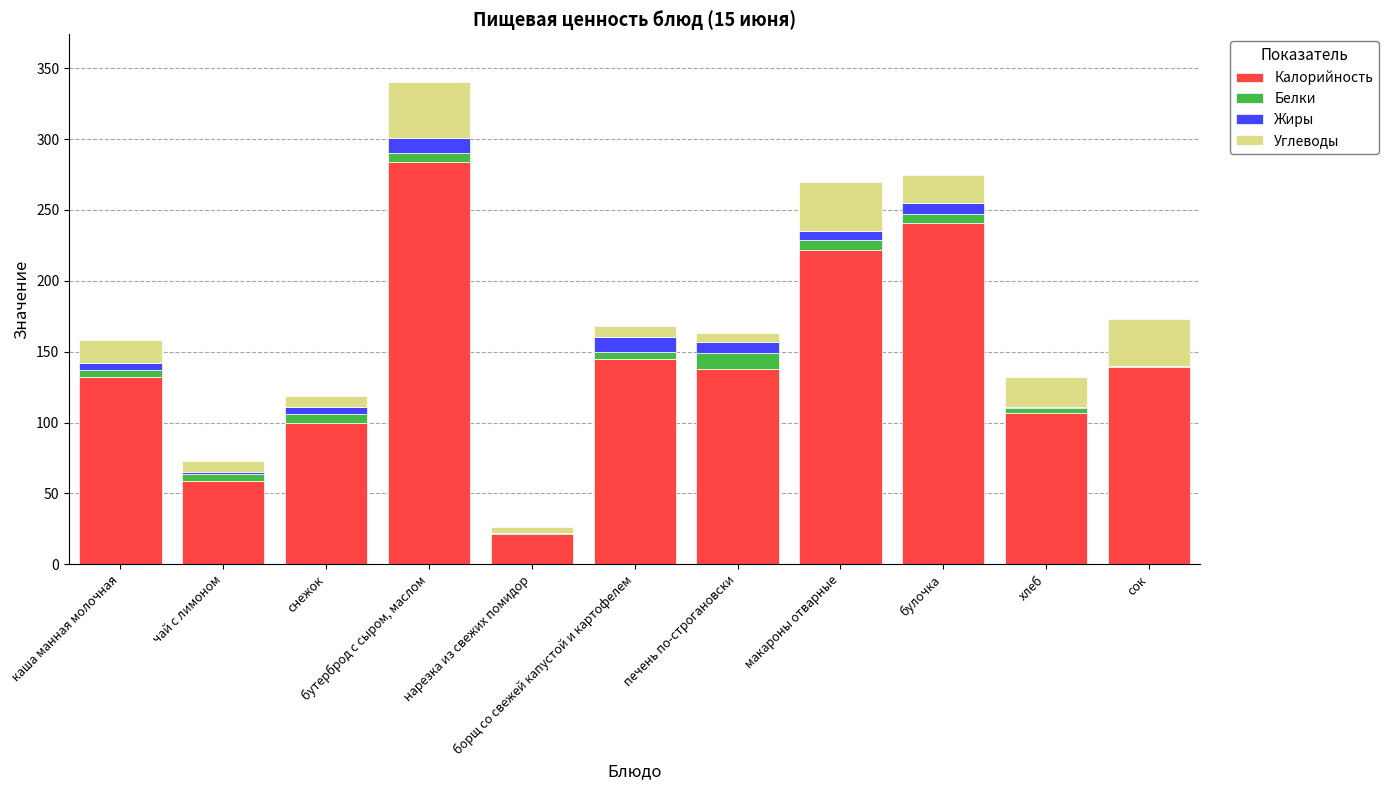

At which label does Калорийность first exceed 138?

бутерброд с сыром, маслом